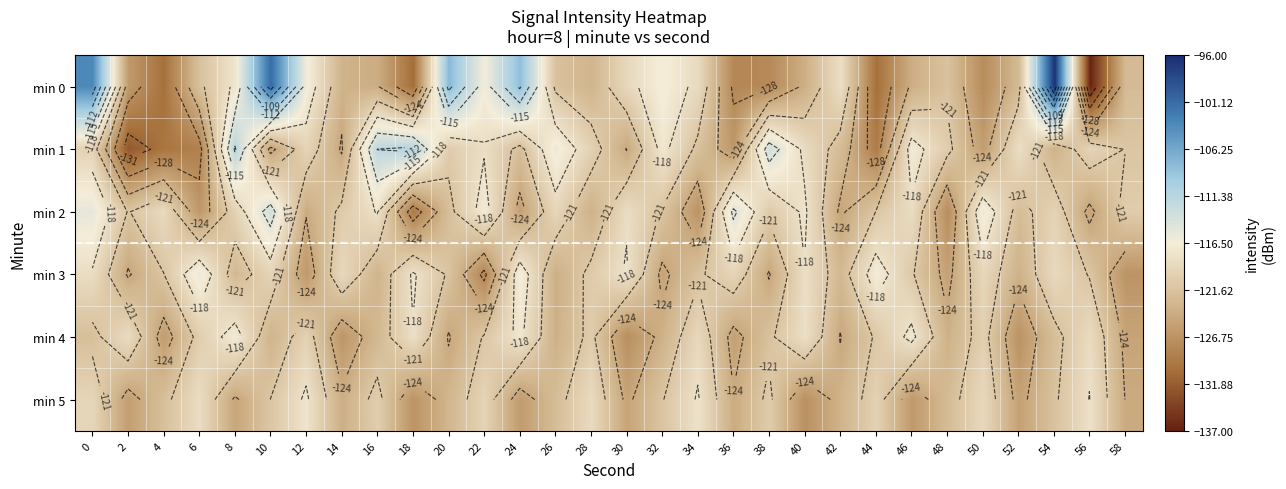

What is the minimum value for min 1?

-132.3